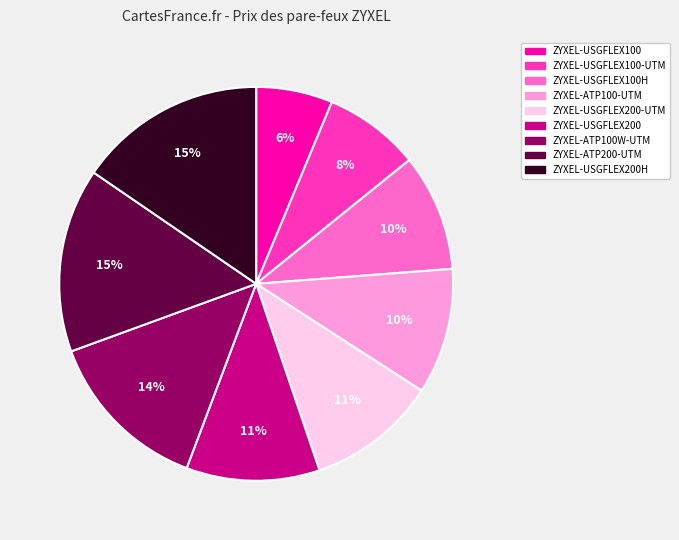

To the nearest percent, what is the difference between the largest and smallest slice percentages?

9%